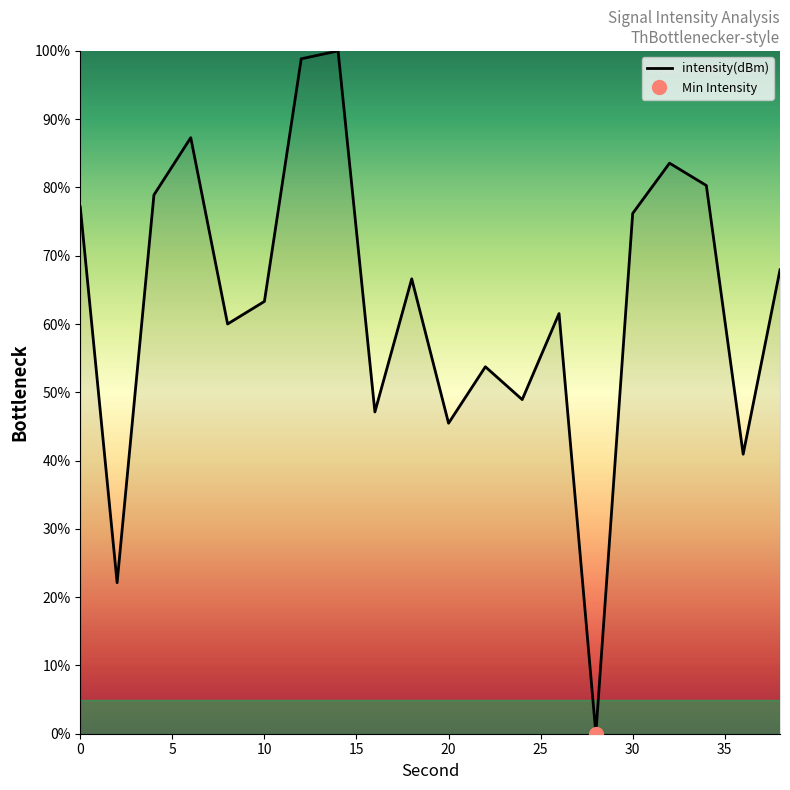

What is the sum of the values at 32 and 28?

83.6